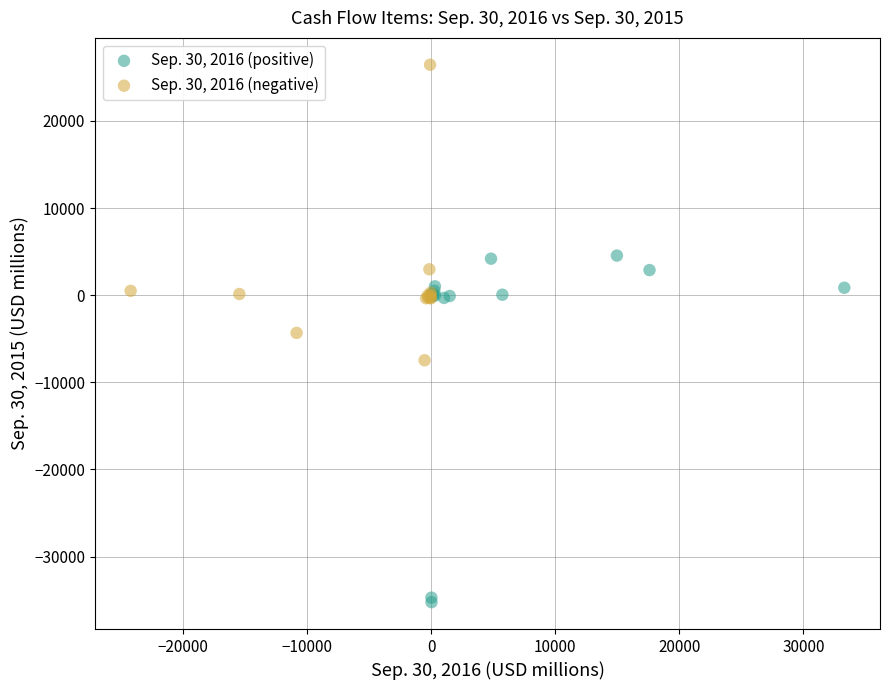

Which series has the largest Y range (max minus min)?

Sep. 30, 2016 (positive)